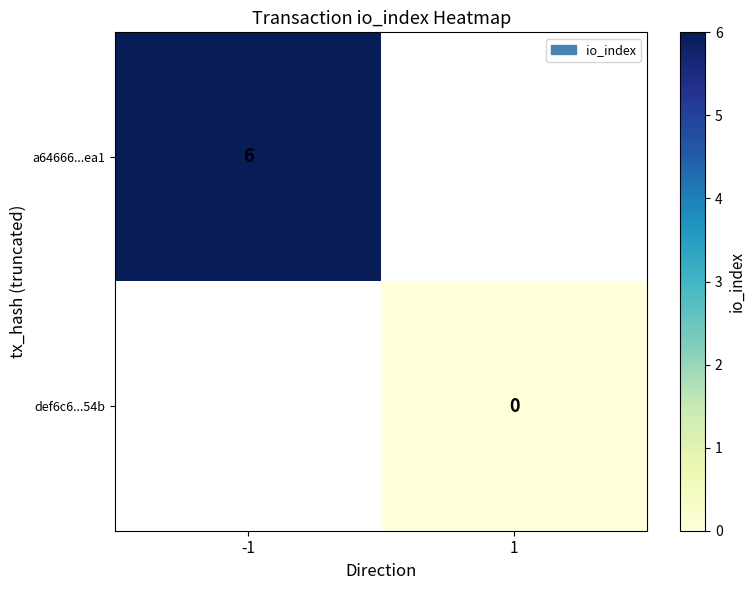

True or false: a64666...ea1 has a value of 10 at -1.

False